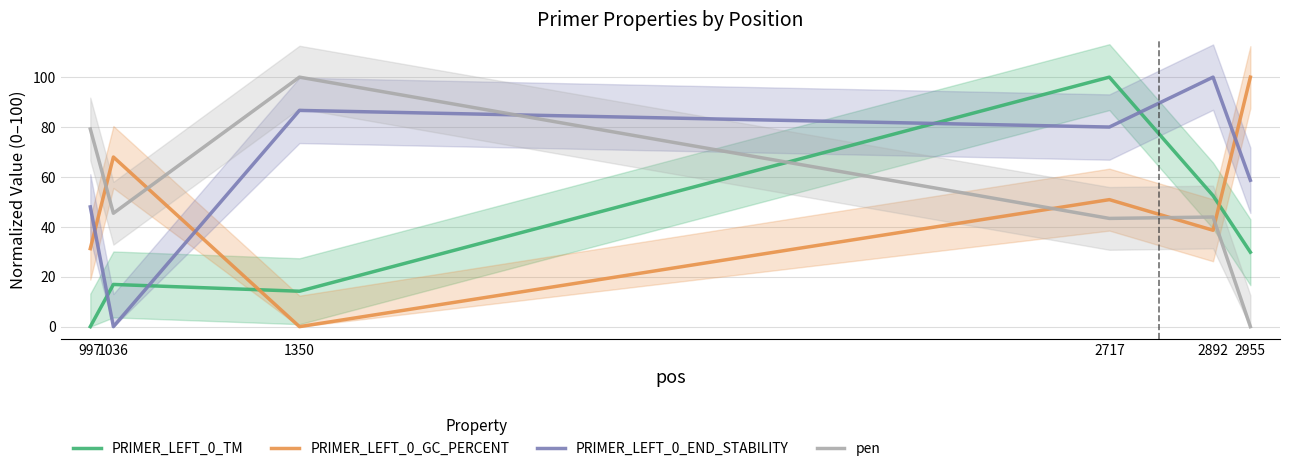

True or false: PRIMER_LEFT_0_END_STABILITY has more than 0 points higher than both neighbors.

True